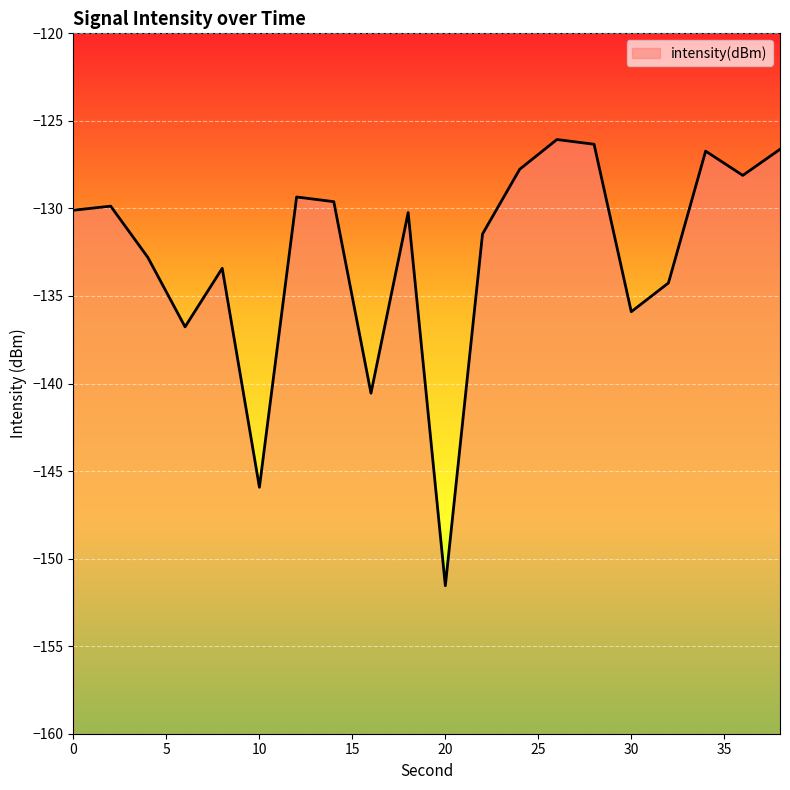

At which label is the value closest to -138?

6